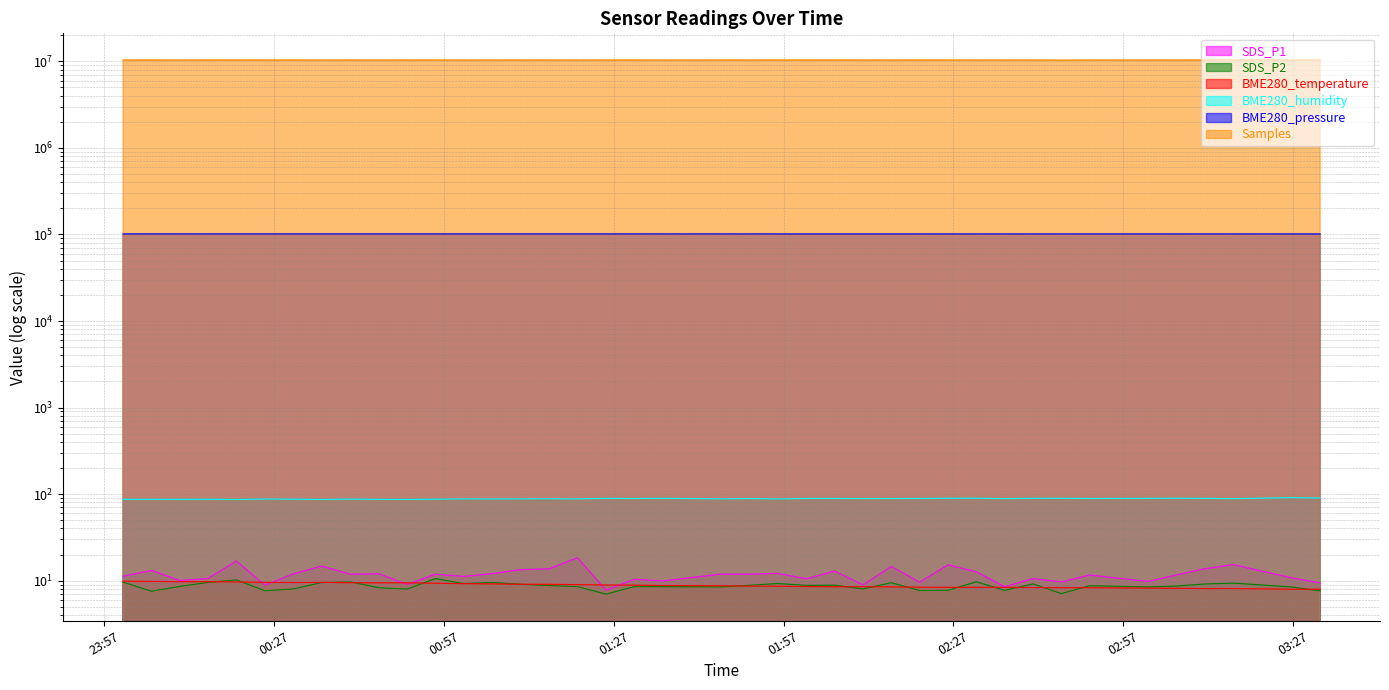

What is the sum of the SDS_P2 values at 2022/04/21 02:21:02 and 2022/04/21 01:20:36?

16.2